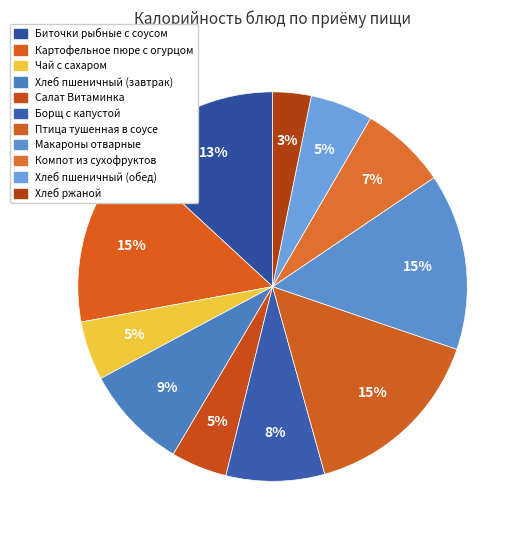

What is the smallest slice in the pie chart?

Хлеб ржаной